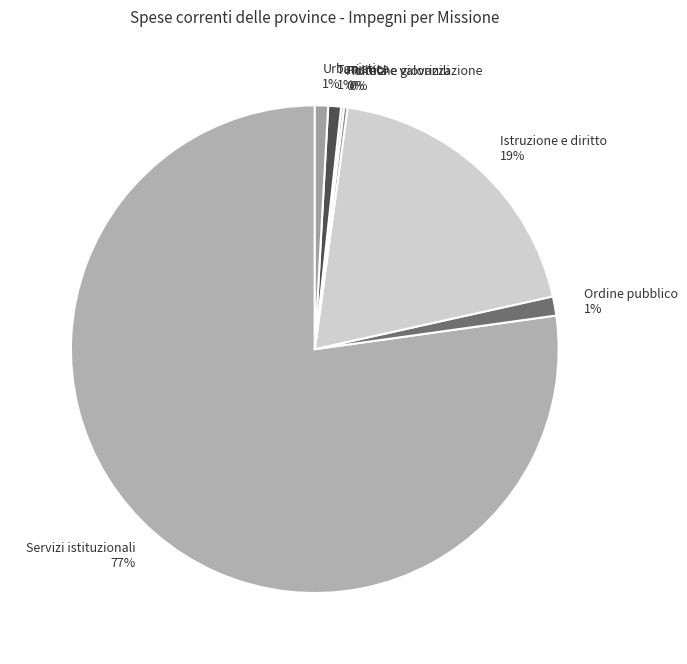

To the nearest percent, what is the average slice percentage?

14%